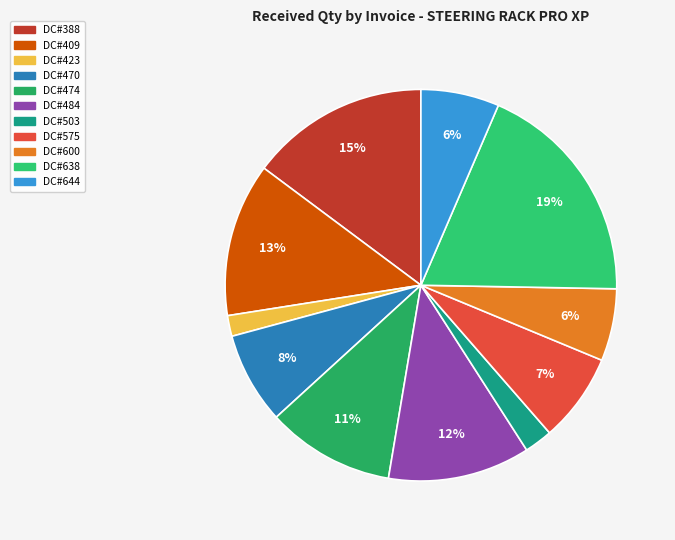

Which category has the biggest portion of the pie?

DC#638